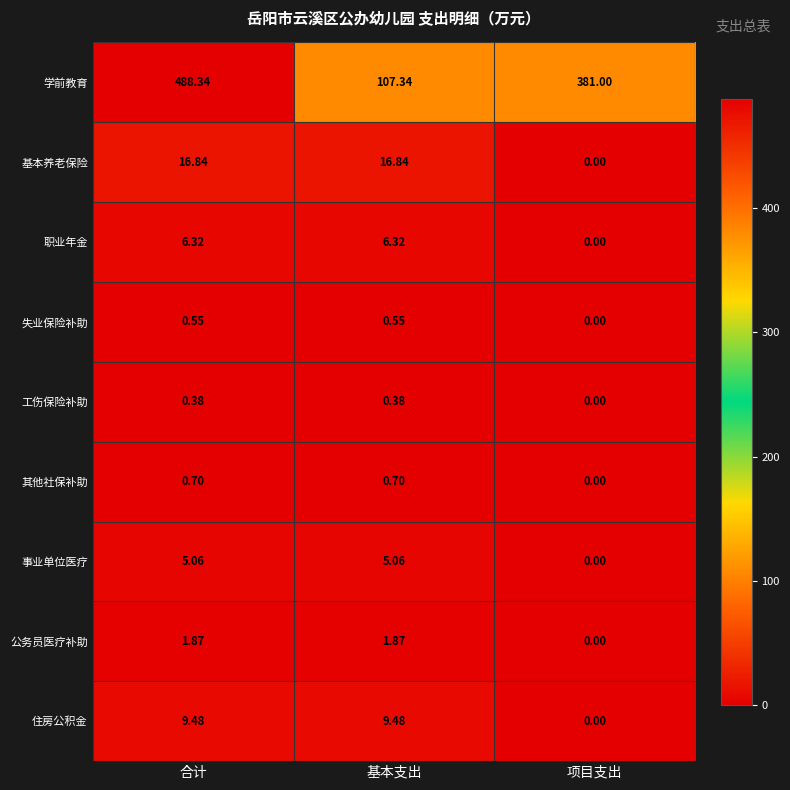

Which series has the widest spread of values?

学前教育